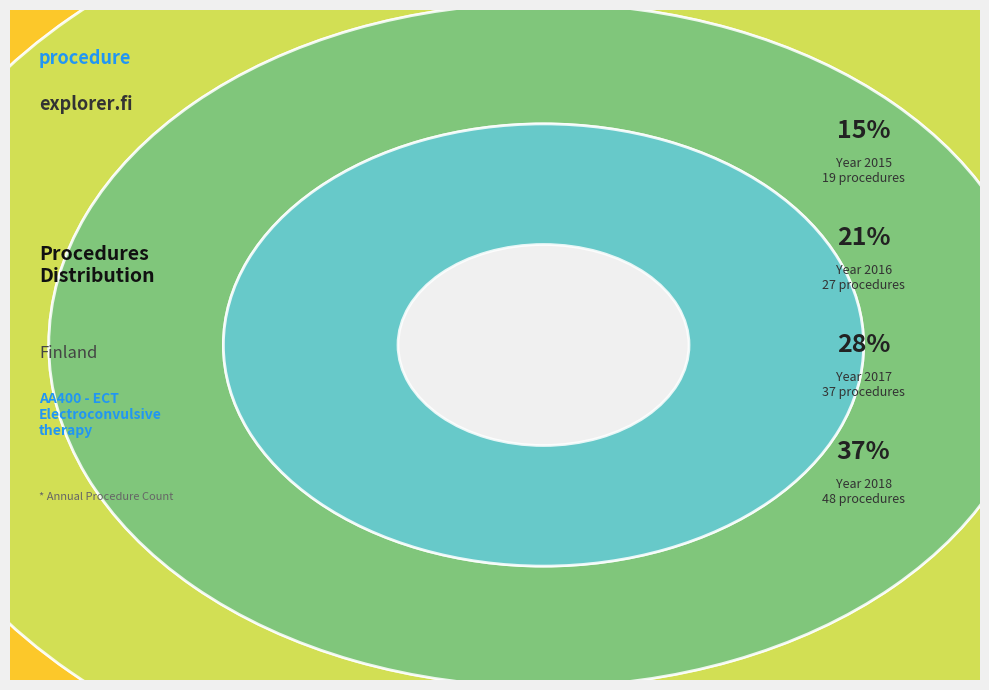

Which slice is the smallest?

2015